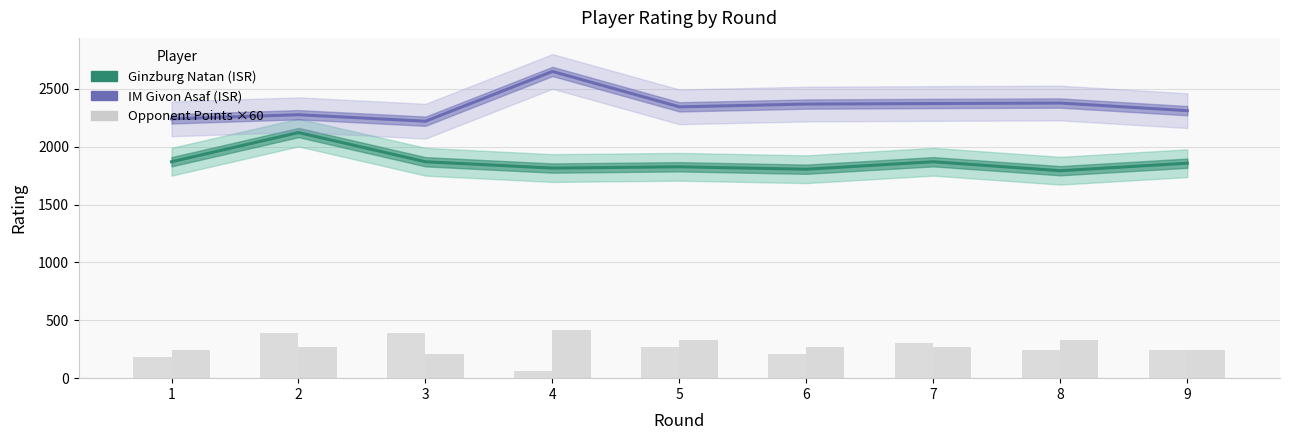

What is the average value of the Ginzburg Natan (ISR) series?

1870.5